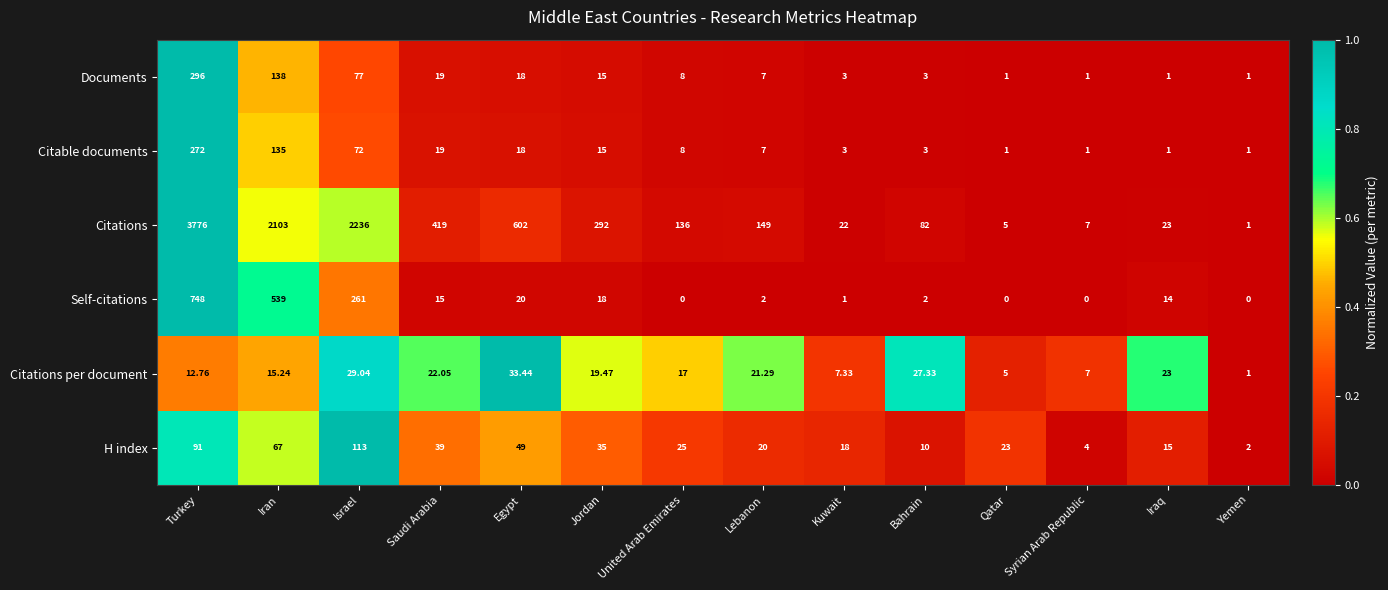

Between Egypt and Bahrain, which series saw the biggest shift?

Citations